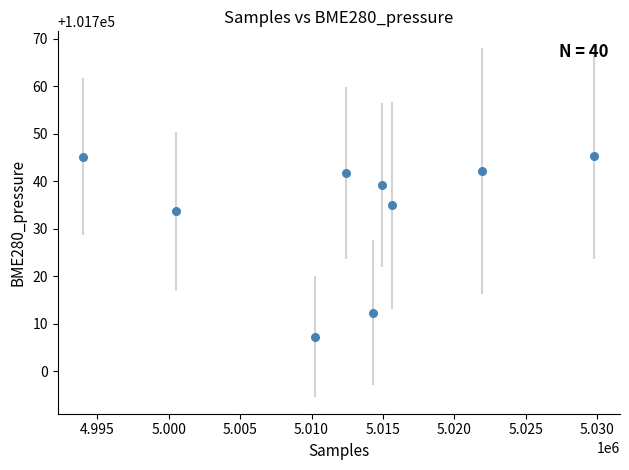

What Y value in the scatter plot is closest to 101726?

101733.7